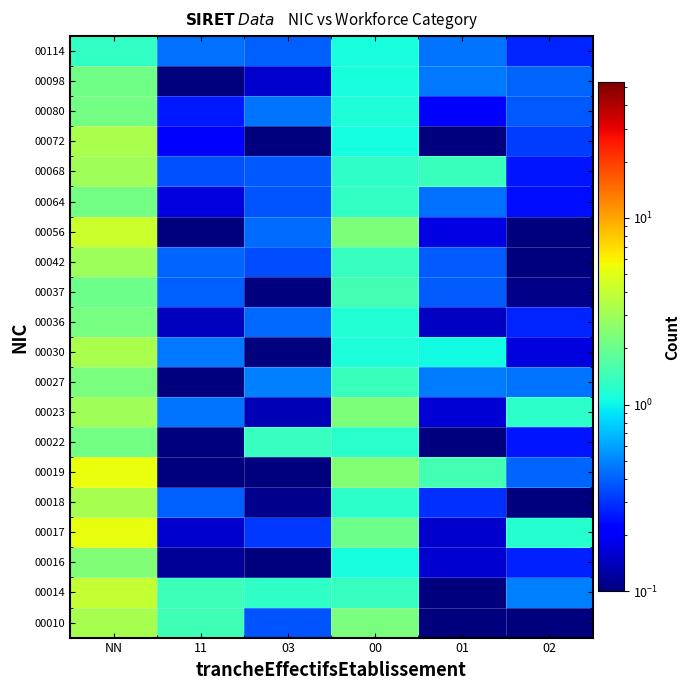

At which category does the chart reach its peak across all series?

NN